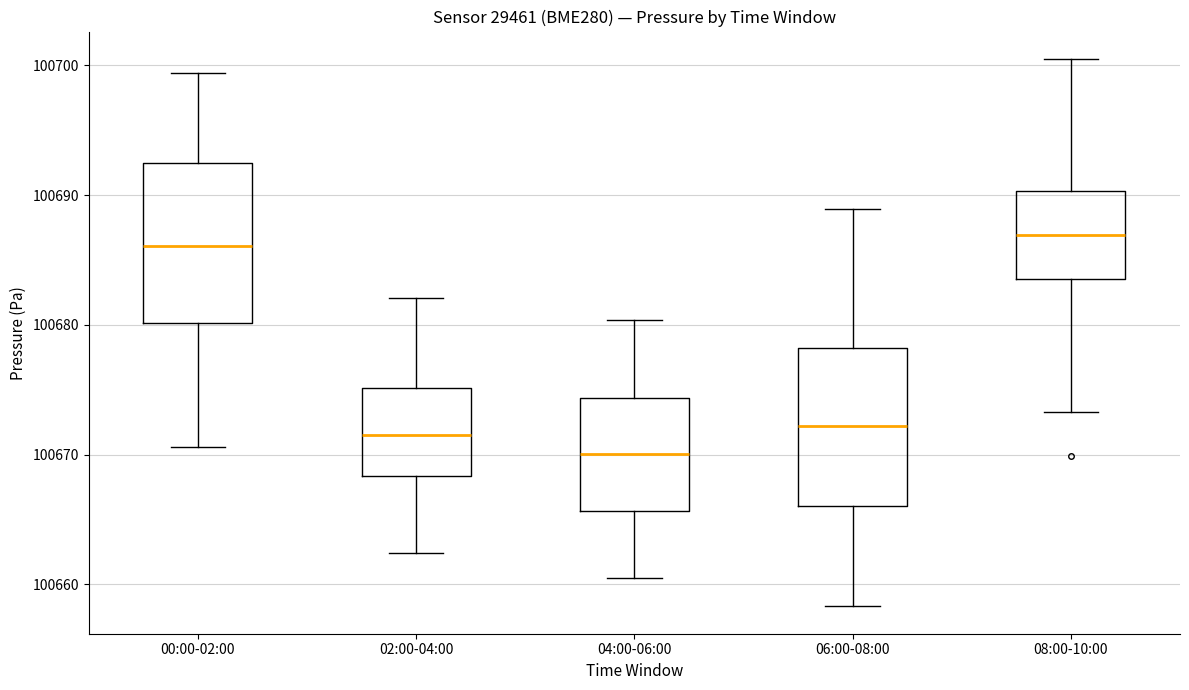

Reading left to right, transcribe this box plot: for each box, give where its median line is, the range the box spans, and where its two whiskers end, as read against the y-axis. The values are not printed on the chart, so give them approximately, as read against the axis.

00:00-02:00: median 100686, box 100680 to 100693, whiskers 100671 to 100699
02:00-04:00: median 100672, box 100668 to 100675, whiskers 100662 to 100682
04:00-06:00: median 100670, box 100666 to 100674, whiskers 100661 to 100680
06:00-08:00: median 100672, box 100666 to 100678, whiskers 100658 to 100689
08:00-10:00: median 100687, box 100684 to 100690, whiskers 100673 to 100701